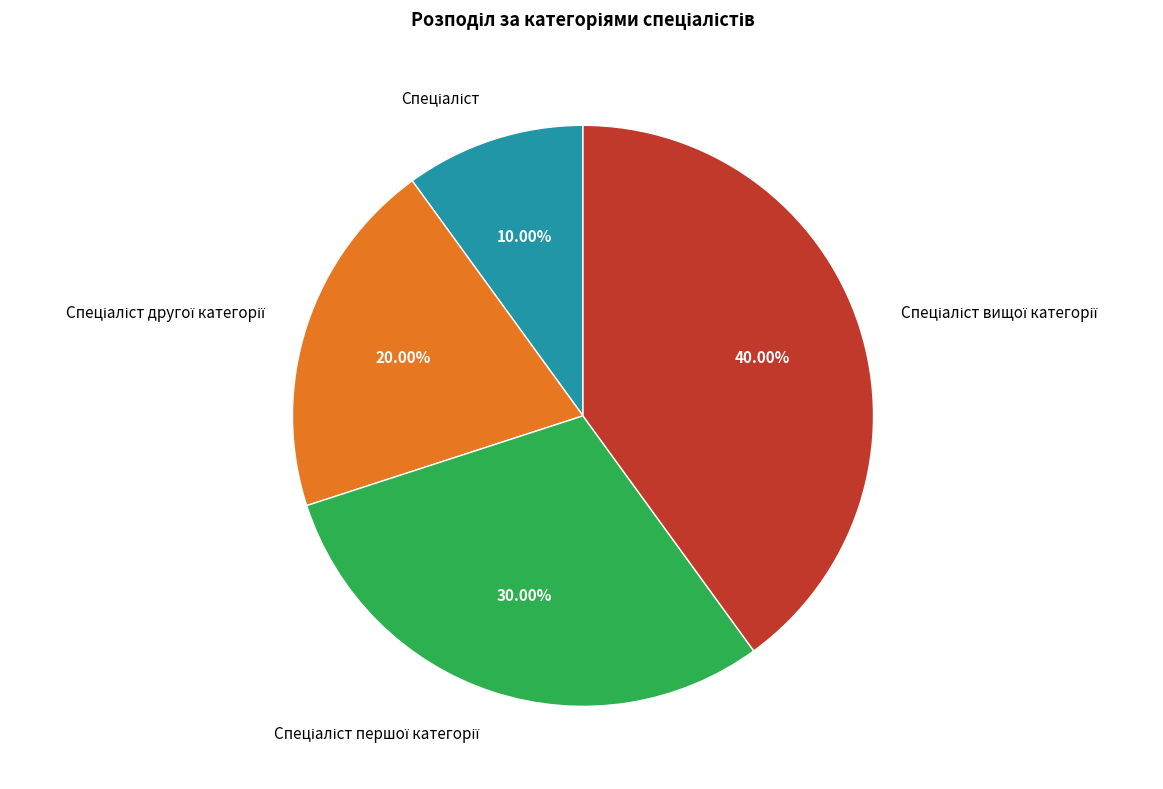

Is there a majority slice in this chart?

No